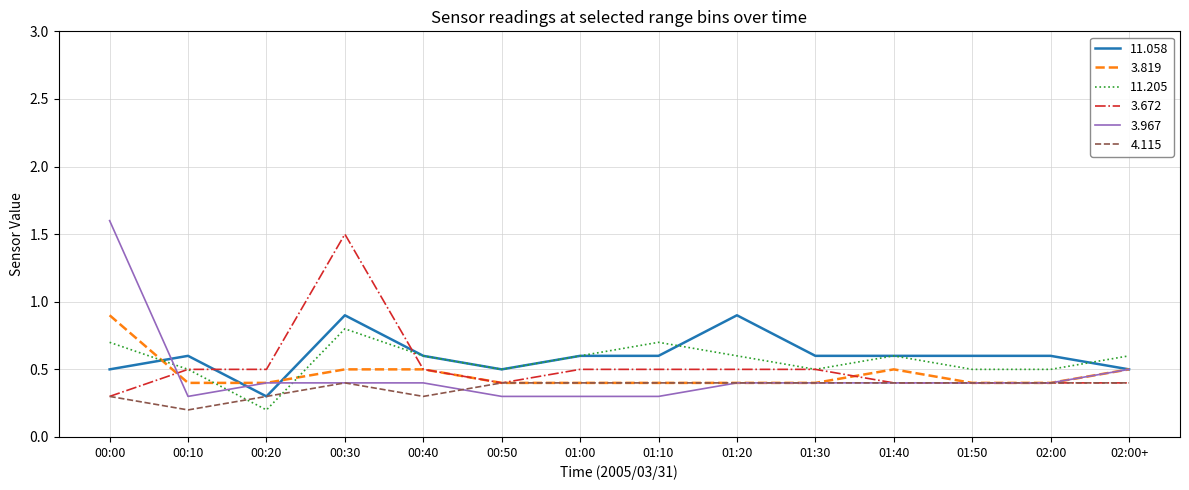

The 11.205 series shows 1.0 at 01:20. True or false?

False